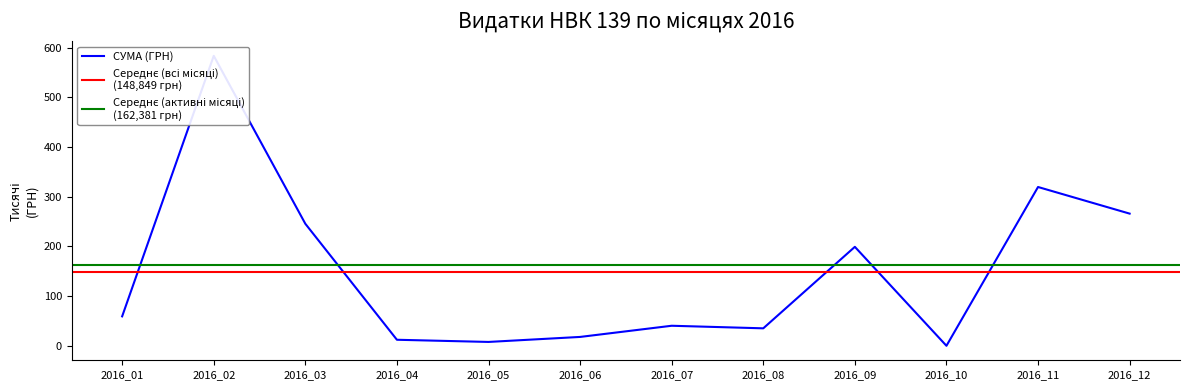

What is the ratio of the value at 06.07.2016 to the value at 30.05.2016?

3.4